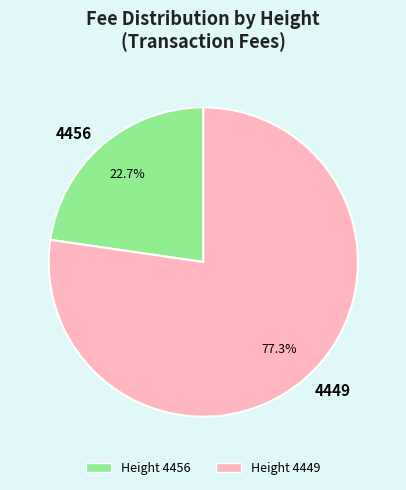

Which slice is the largest?

4449